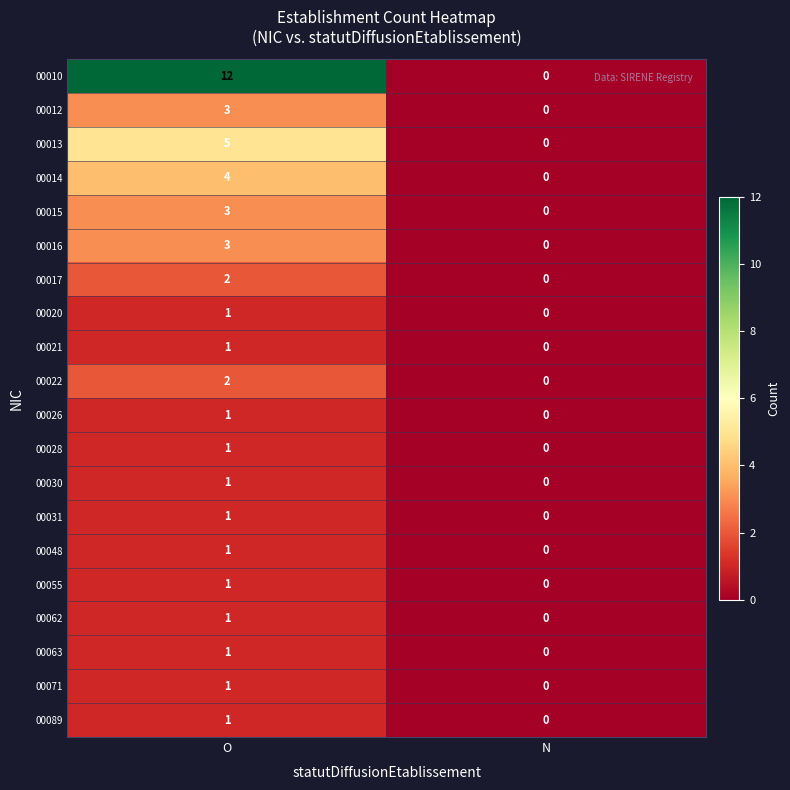

Which label corresponds to the largest value in the chart?

O